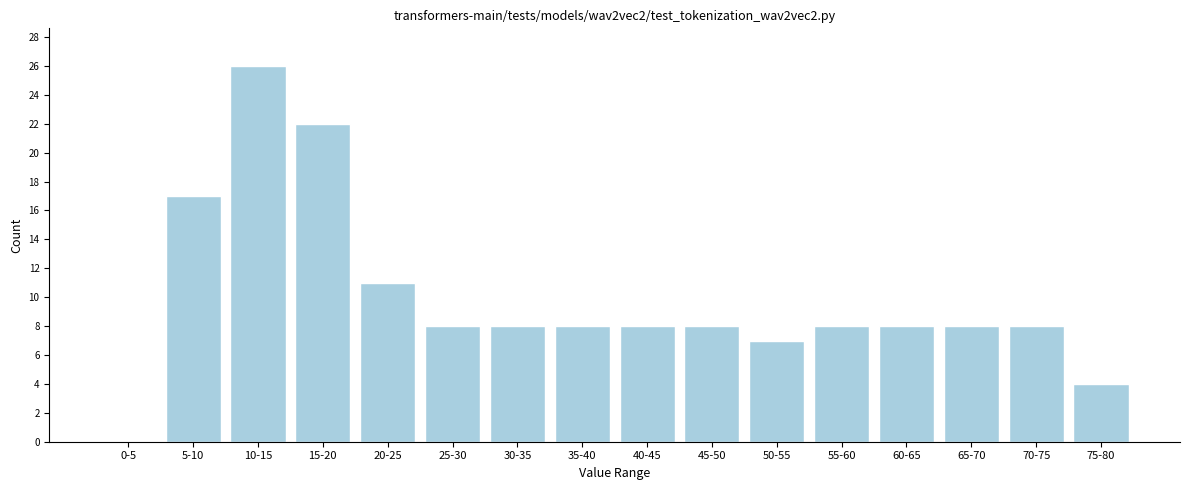

Reading left to right, list all the values displayed in this chart.

0-5=0	5-10=17	10-15=26	15-20=22	20-25=11	25-30=8	30-35=8	35-40=8	40-45=8	45-50=8	50-55=7	55-60=8	60-65=8	65-70=8	70-75=8	75-80=4